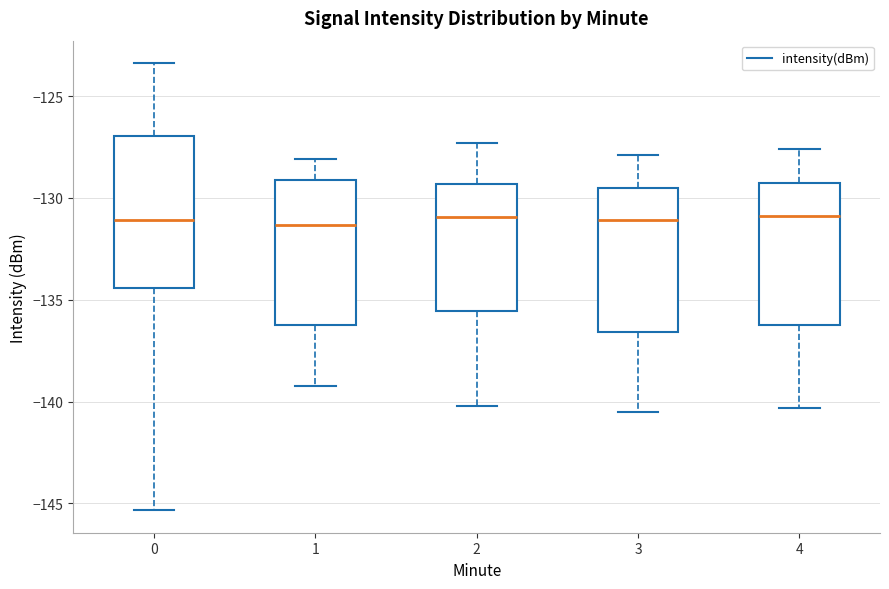

Reading left to right, transcribe this box plot: for each box, give where its median line is, the range the box spans, and where its two whiskers end, as read against the y-axis. The values are not printed on the chart, so give them approximately, as read against the axis.

0: median -131.0, box -134.5 to -127.0, whiskers -145.5 to -123.5
1: median -131.5, box -136.0 to -129.0, whiskers -139.0 to -128.0
2: median -131.0, box -135.5 to -129.5, whiskers -140.0 to -127.5
3: median -131.0, box -136.5 to -129.5, whiskers -140.5 to -128.0
4: median -131.0, box -136.0 to -129.0, whiskers -140.5 to -127.5